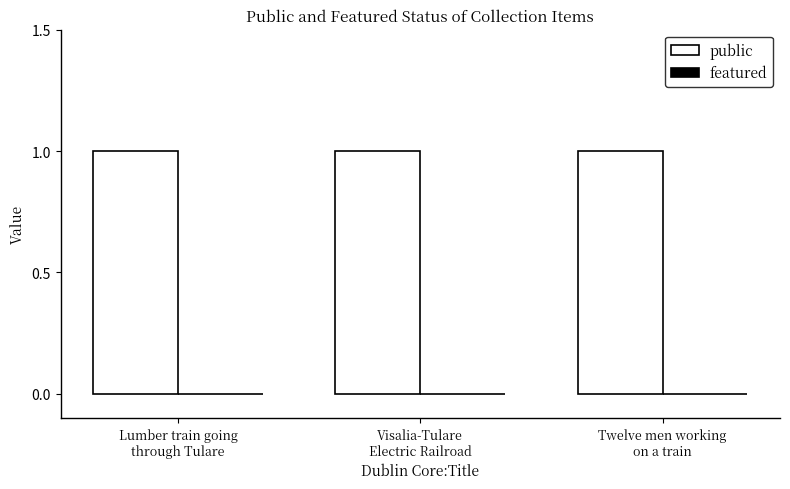

How many bars are there in each group?

2